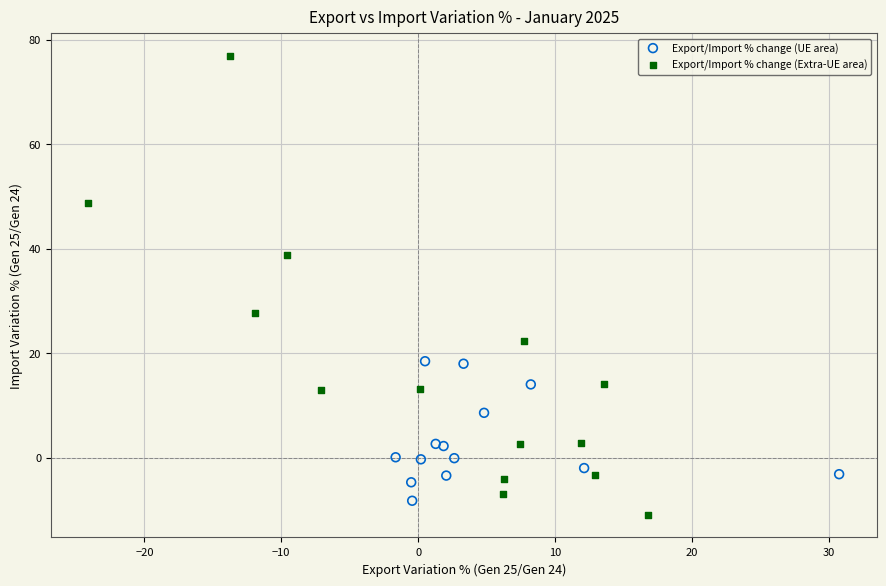

Which series has the largest Y range (max minus min)?

Export/Import % change (Extra-UE area)